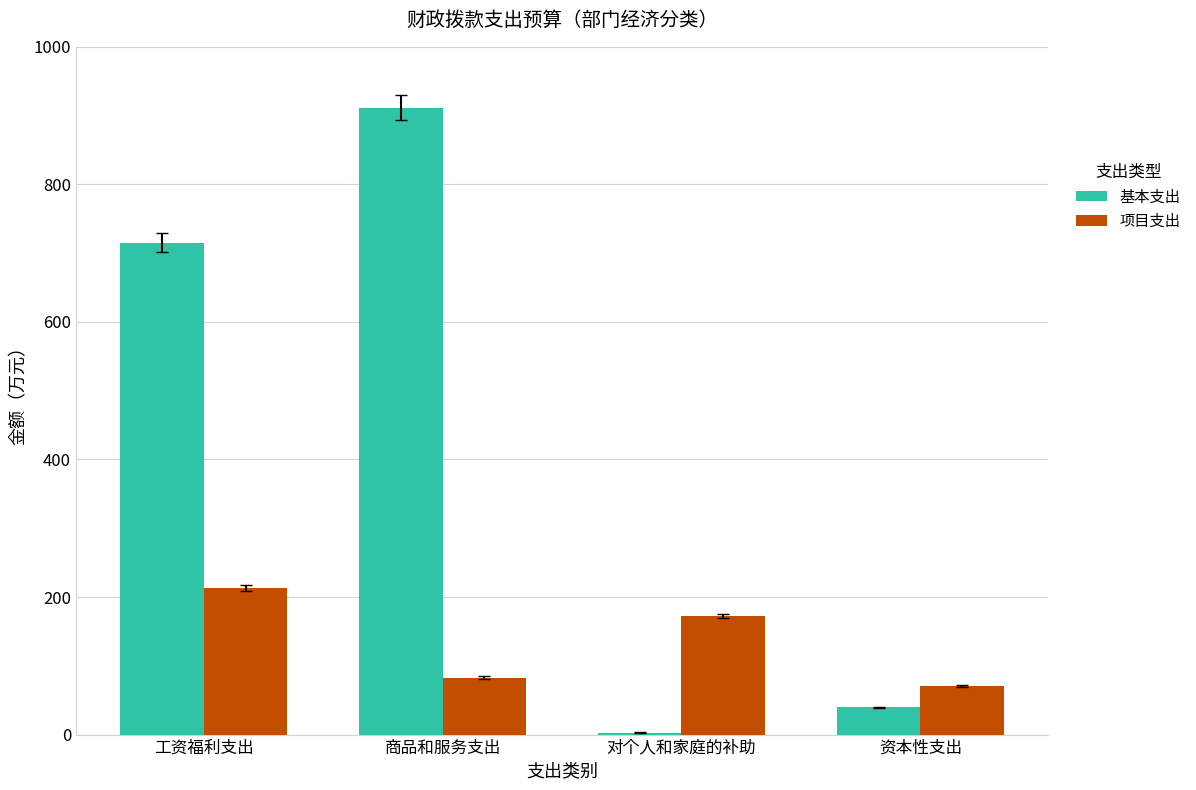

The value of 基本支出 at 工资福利支出 is 715.4. True or false?

True